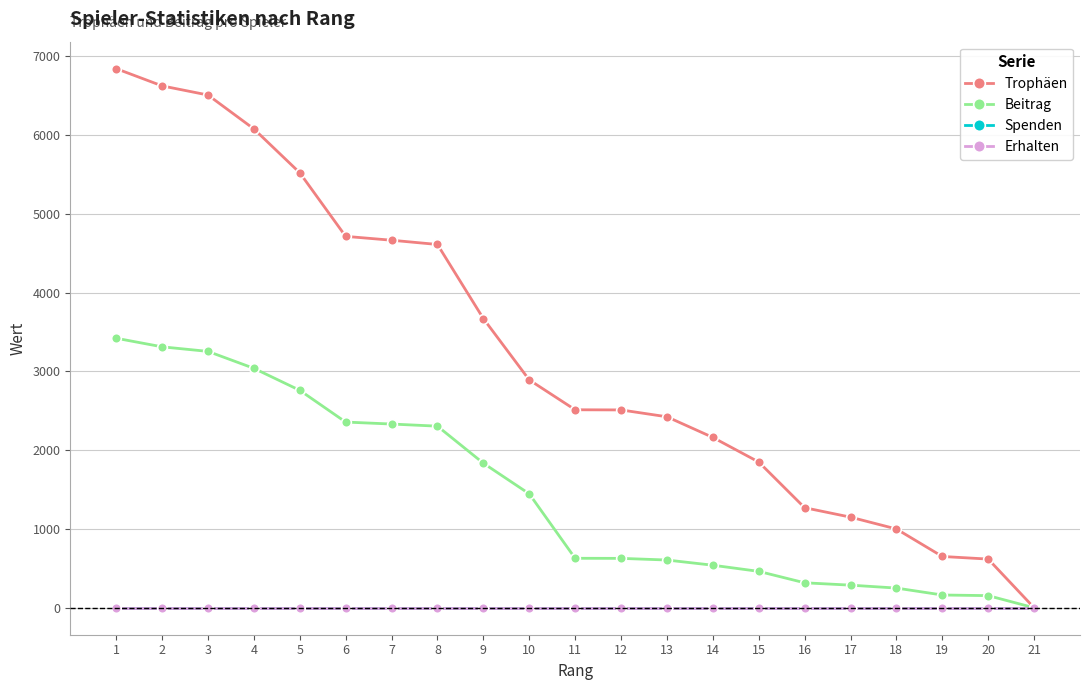

Reading left to right, extract all data points from this chart.

Trophäen: 1=6843	2=6624	3=6508	4=6078	5=5521	6=4714	7=4665	8=4611	9=3671	10=2892	11=2513	12=2511	13=2424	14=2162	15=1850	16=1270	17=1150	18=1000	19=651	20=618	21=0
Beitrag: 1=3421	2=3312	3=3254	4=3039	5=2760	6=2357	7=2332	8=2305	9=1835	10=1446	11=628	12=627	13=606	14=540	15=462	16=317	17=287	18=250	19=162	20=154	21=0
Spenden: 1=0	2=0	3=0	4=0	5=0	6=0	7=0	8=0	9=0	10=0	11=0	12=0	13=0	14=0	15=0	16=0	17=0	18=0	19=0	20=0	21=0
Erhalten: 1=0	2=0	3=0	4=0	5=0	6=0	7=0	8=0	9=0	10=0	11=0	12=0	13=0	14=0	15=0	16=0	17=0	18=0	19=0	20=0	21=0